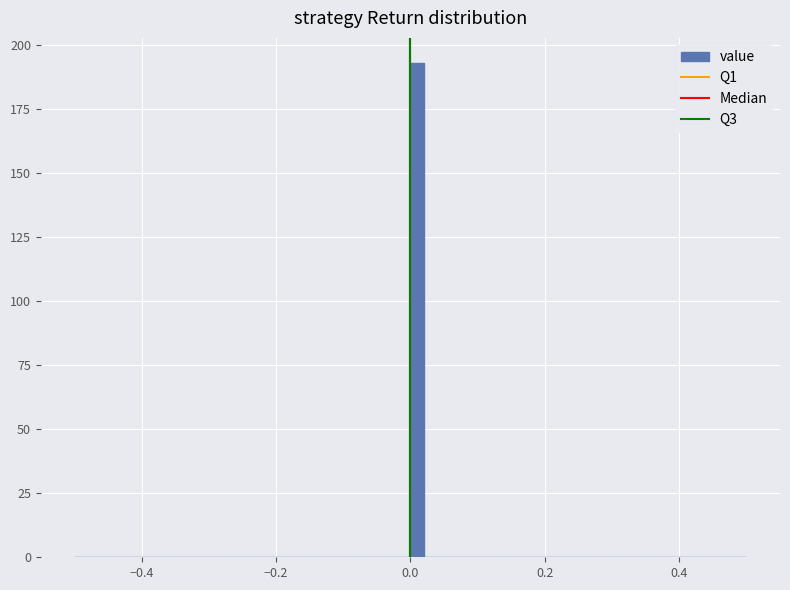

Around what value on the x-axis is the tallest bar? Give the approximate position of its centre, as read against the axis.

0.02